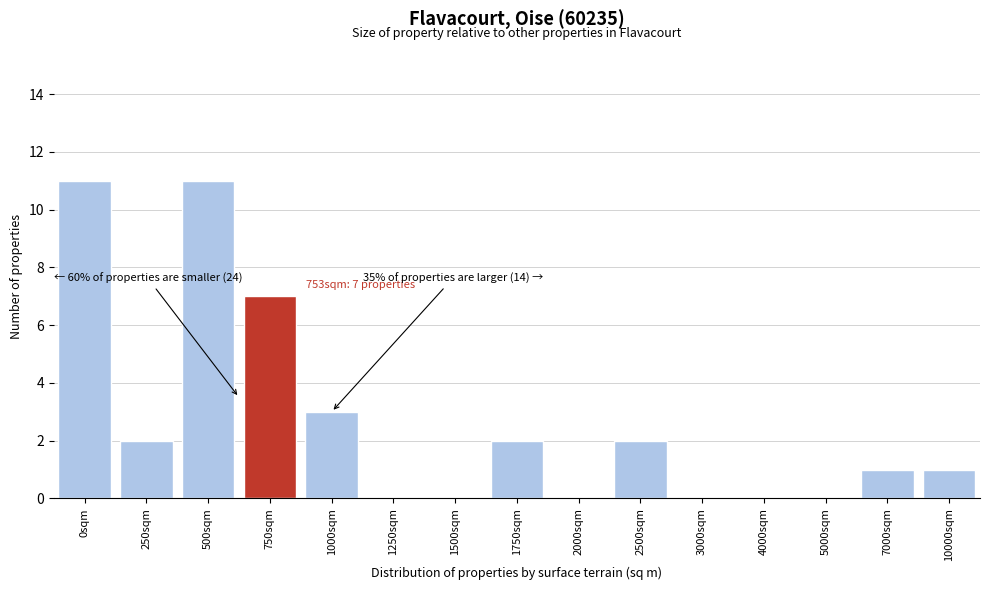

Reading left to right, transcribe all the data shown in this chart.

0sqm=11	250sqm=2	500sqm=11	750sqm=7	1000sqm=3	1250sqm=0	1500sqm=0	1750sqm=2	2000sqm=0	2500sqm=2	3000sqm=0	4000sqm=0	5000sqm=0	7000sqm=1	10000sqm=1